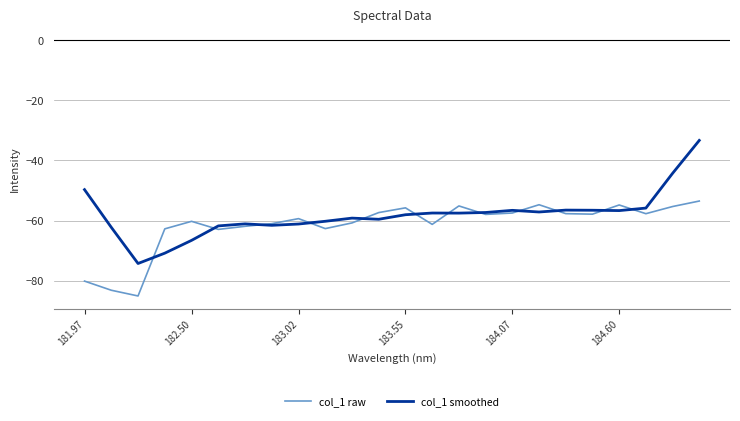

At how many categories does at least one series exceed -54?

3